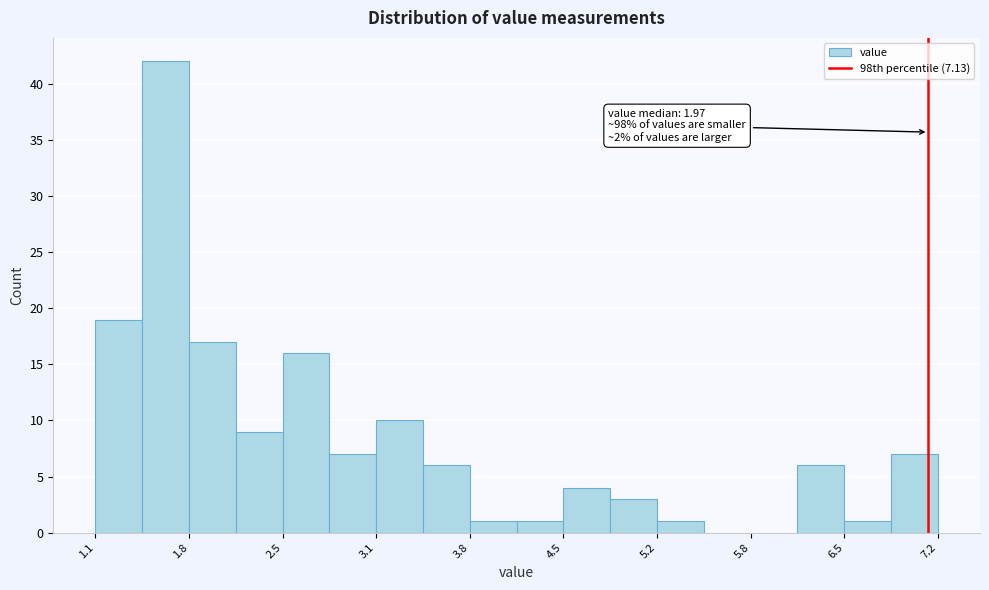

Around what value on the x-axis is the tallest bar? Give the approximate position of its centre, as read against the axis.

1.6